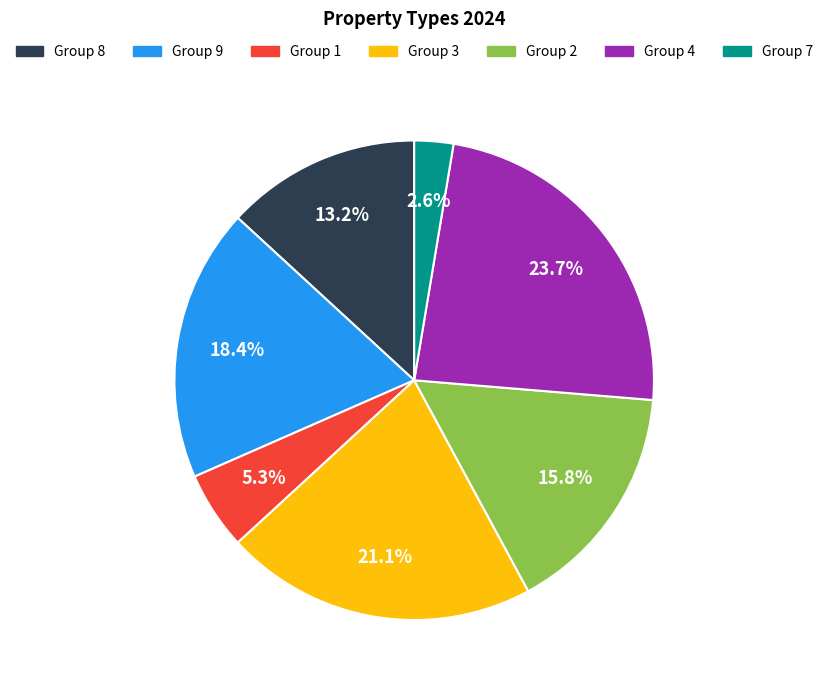

Is there any slice that represents more than half of the pie?

No